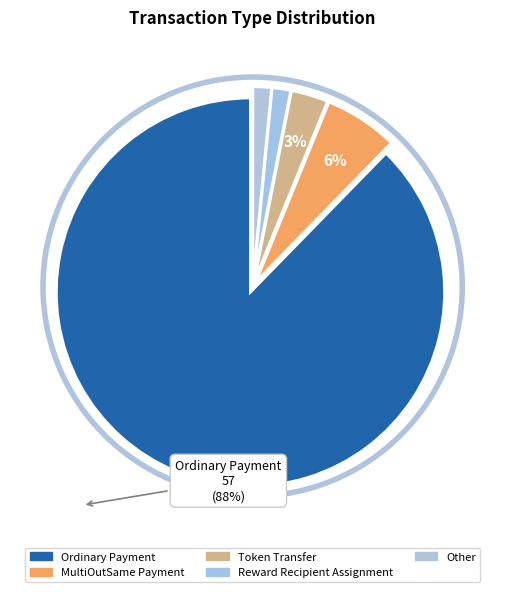

Rank the categories by value from highest to lowest.

Ordinary Payment, MultiOutSame Payment, Token Transfer, Reward Recipient Assignment, Other